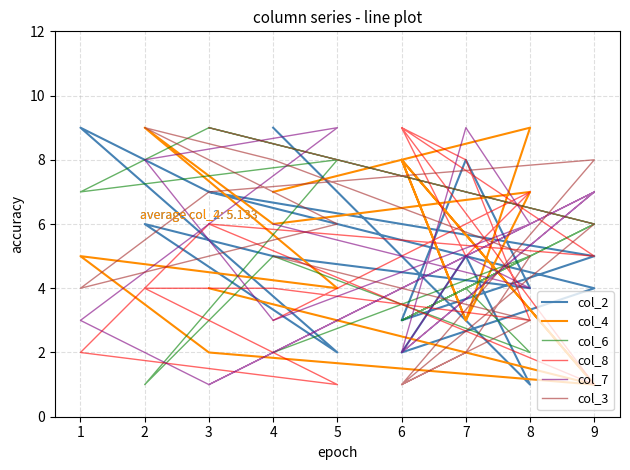

At which category does col_3 reach its first local valley?

6